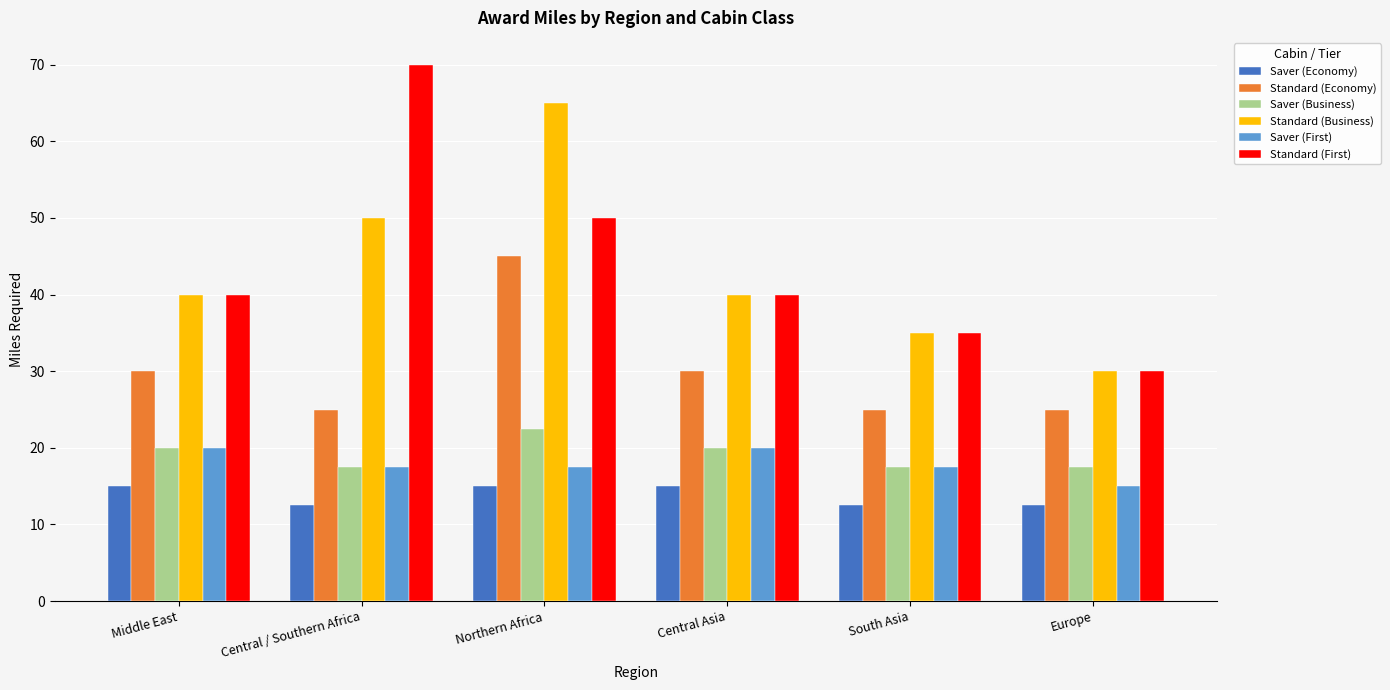

Is it true that Saver (Economy) equals 4.9 at Northern Africa?

False